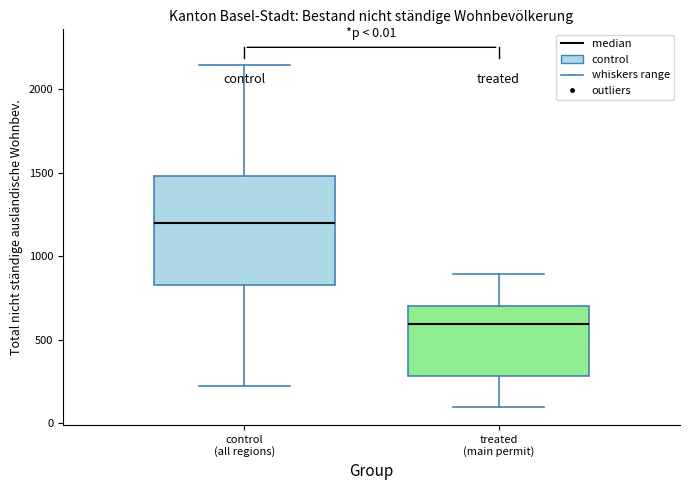

Which box's median line is the lowest?

treated (main permit)